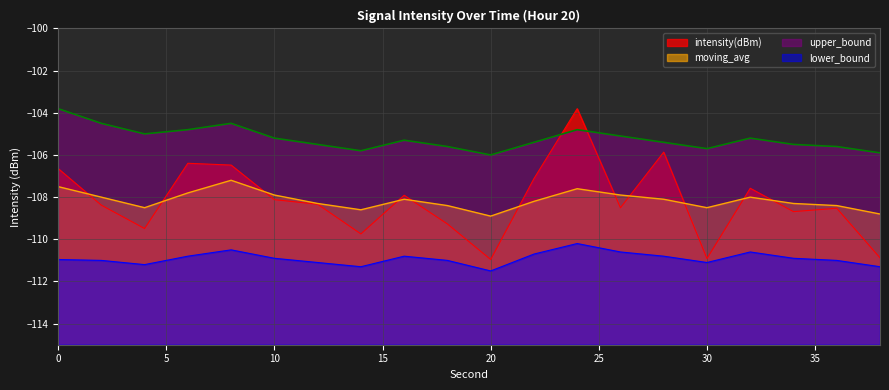

What is the difference between the highest and lowest values at 30?

5.4